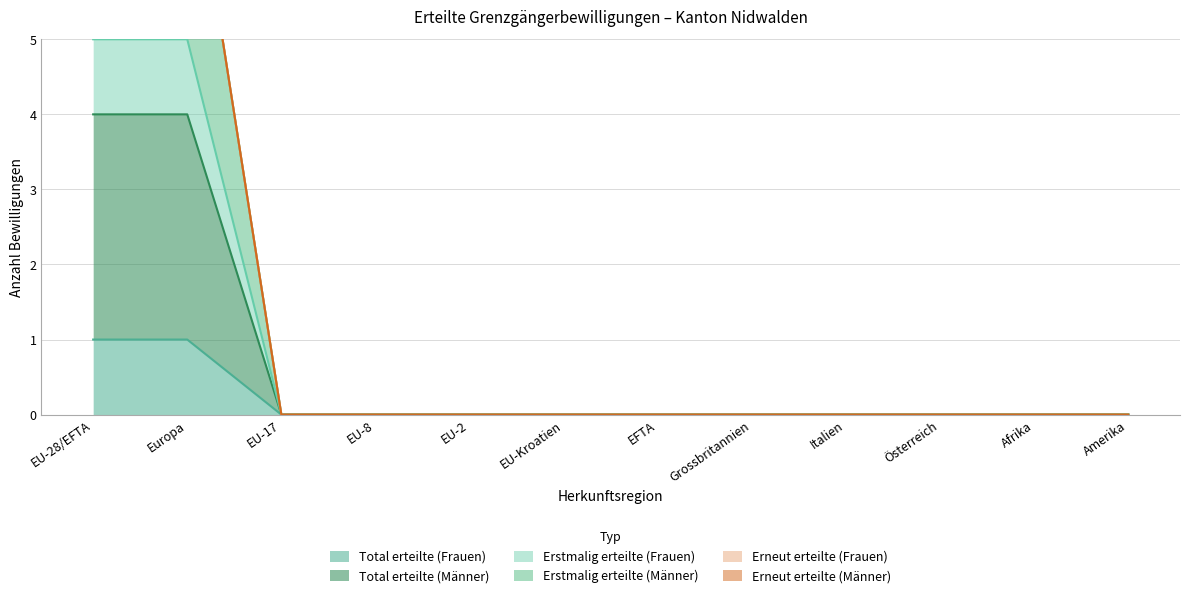

True or false: Total erteilte (Männer) has more than 0 interior local peaks.

False